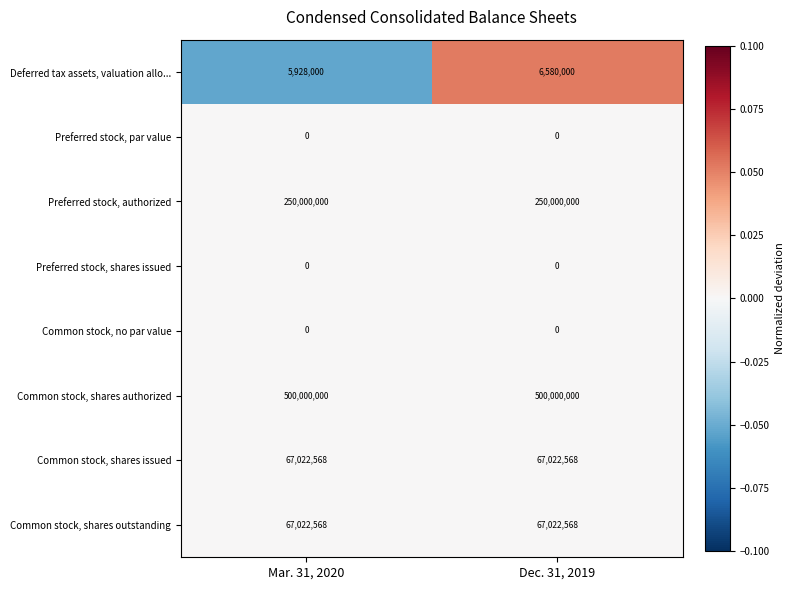

What is the greatest value displayed?

500000000